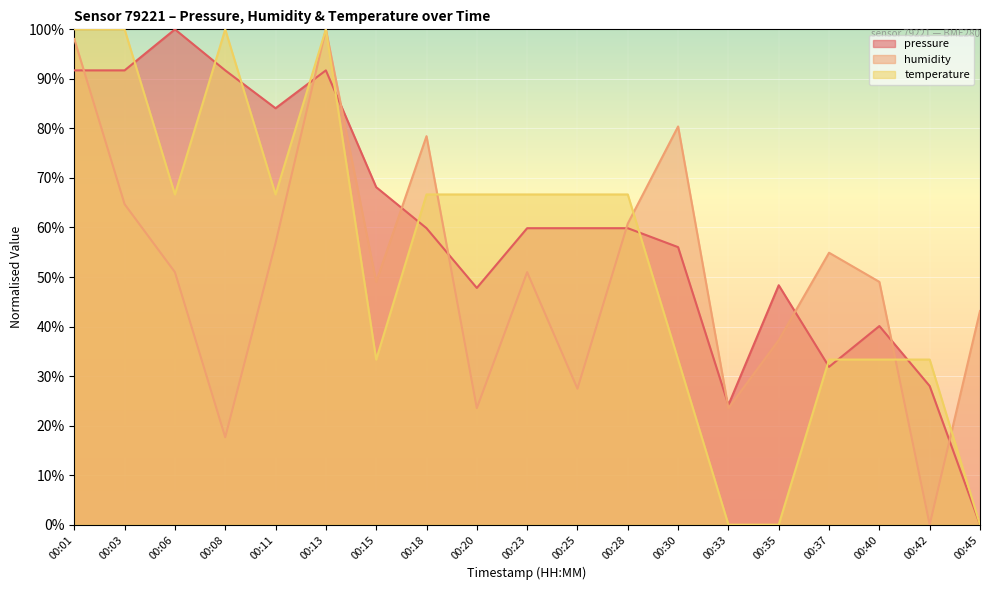

Which series has the widest spread of values?

pressure